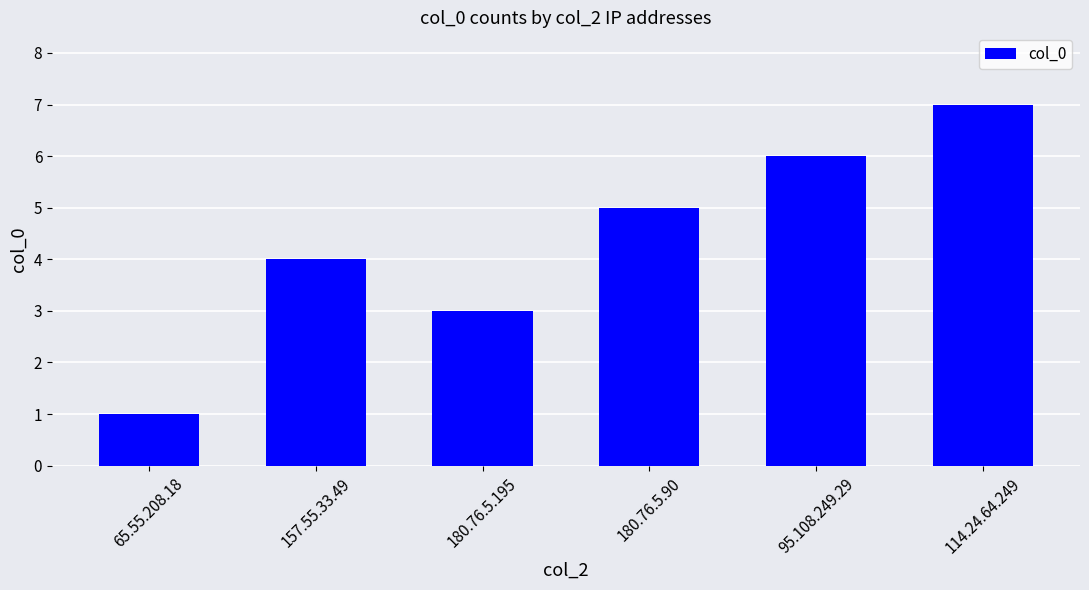

Between 65.55.208.18 and 95.108.249.29, which is larger?

95.108.249.29